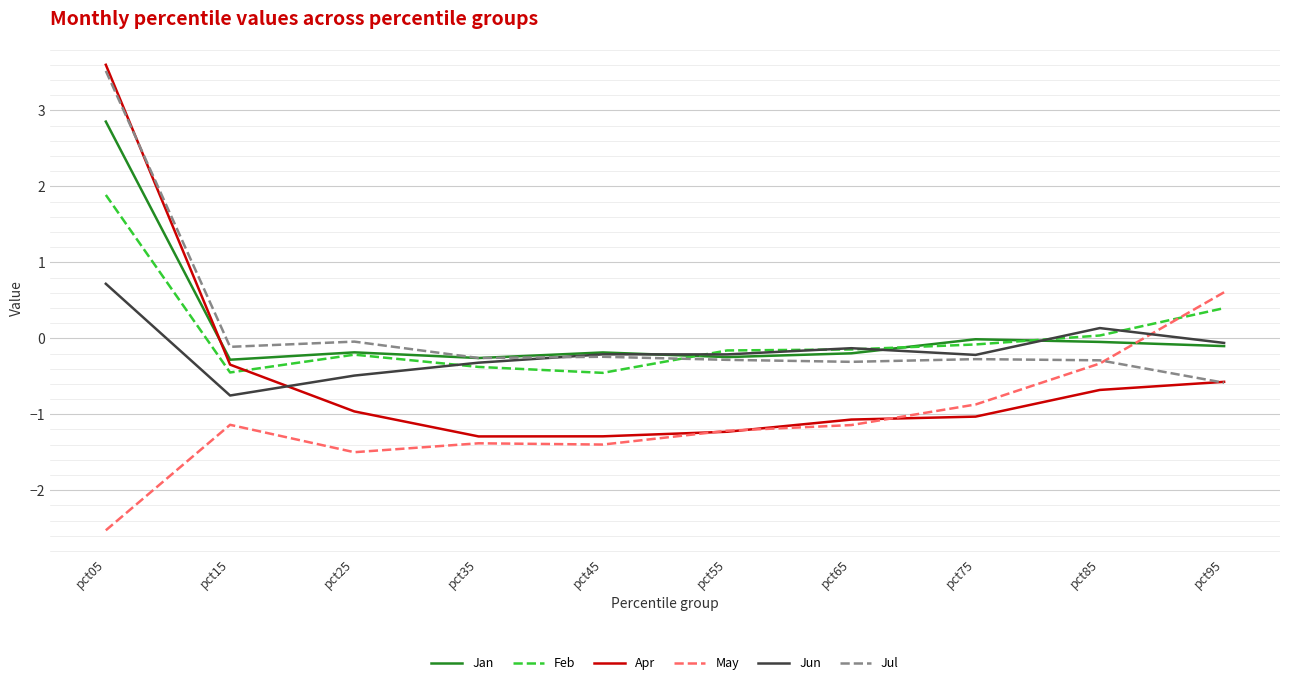

What are all the series names shown in the legend?

Jan, Feb, Apr, May, Jun, Jul